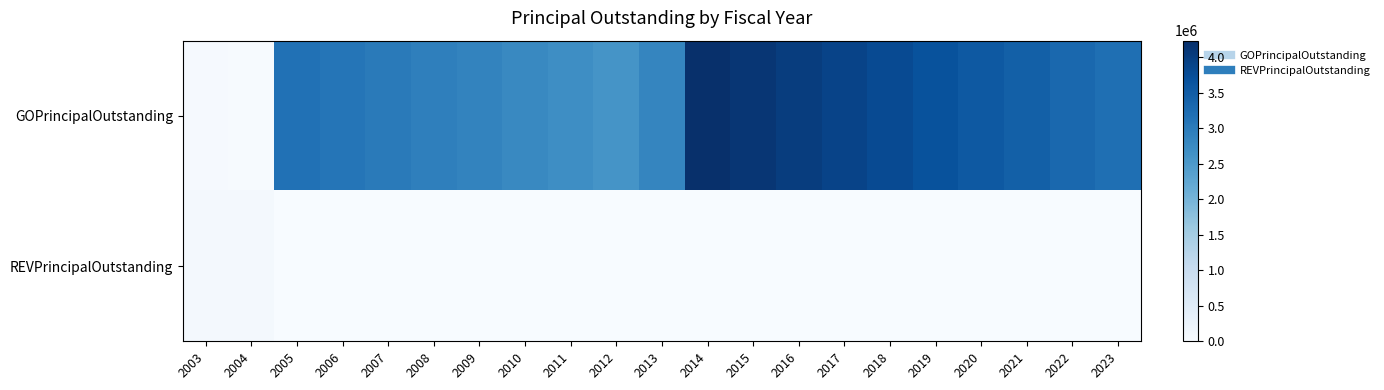

Reading left to right, what are all the values shown in this chart?

GOPrincipalOutstanding: 2003=40000	2004=20000	2005=3160000	2006=3090000	2007=3015000	2008=2940000	2009=2860000	2010=2780000	2011=2695000	2012=2605000	2013=2830000	2014=4230000	2015=4120000	2016=4010000	2017=3900000	2018=3790000	2019=3675000	2020=3560000	2021=3445000	2022=3320000	2023=3195000
REVPrincipalOutstanding: 2003=79000	2004=74000	2005=0	2006=0	2007=0	2008=0	2009=0	2010=0	2011=0	2012=0	2013=0	2014=0	2015=0	2016=0	2017=0	2018=0	2019=0	2020=0	2021=0	2022=0	2023=0